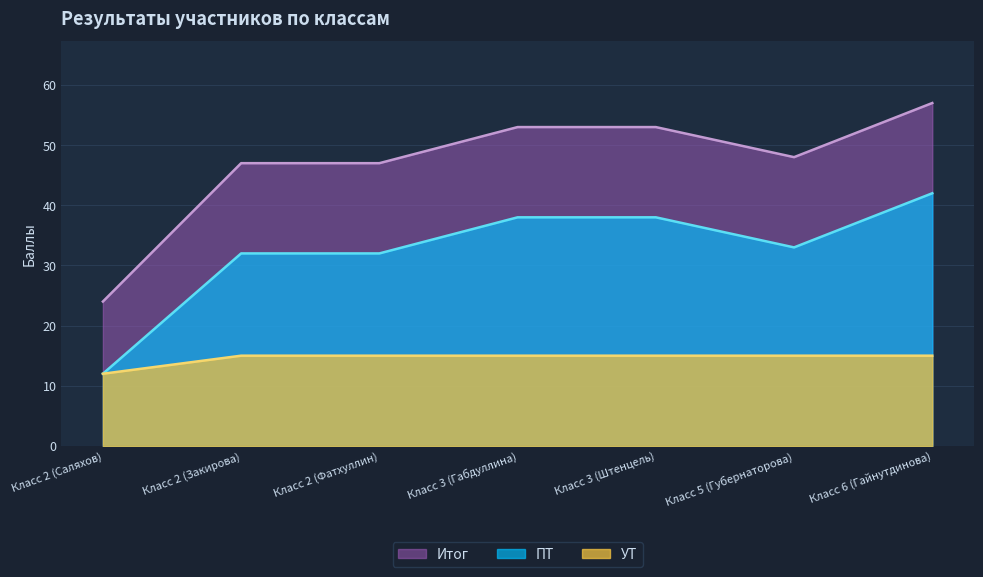

What is the sum of all УТ values?

102